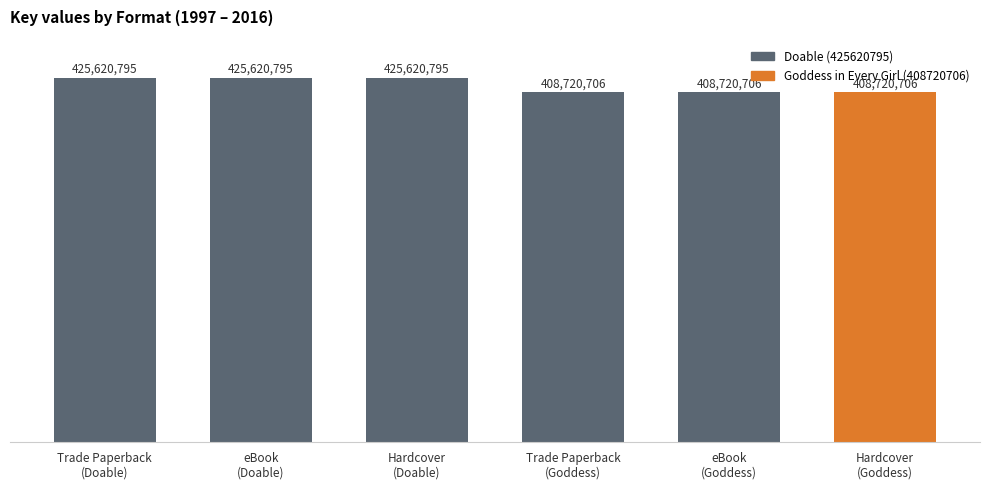

The value at Hardcover (Doable) is 744411776. True or false?

False